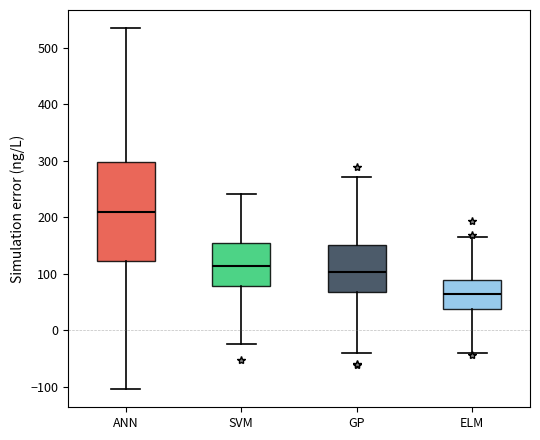

Which box's median line is the lowest?

ELM